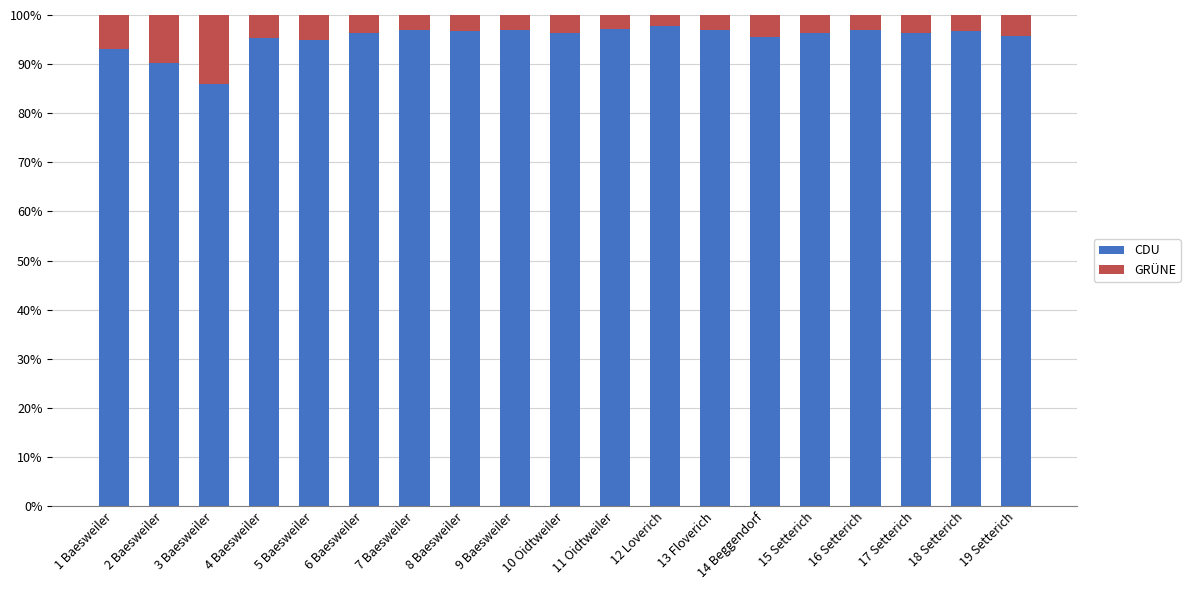

What is the minimum value for CDU?

85.9